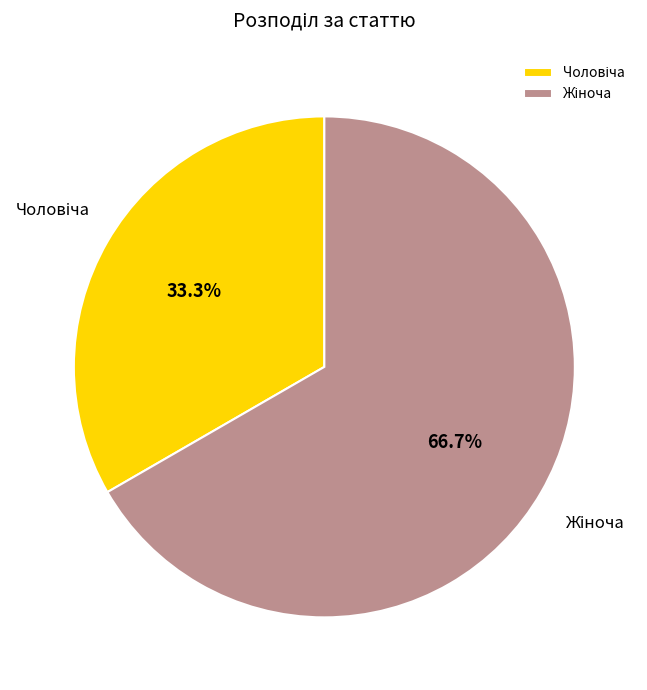

Which category has the smallest portion of the pie?

Чоловіча